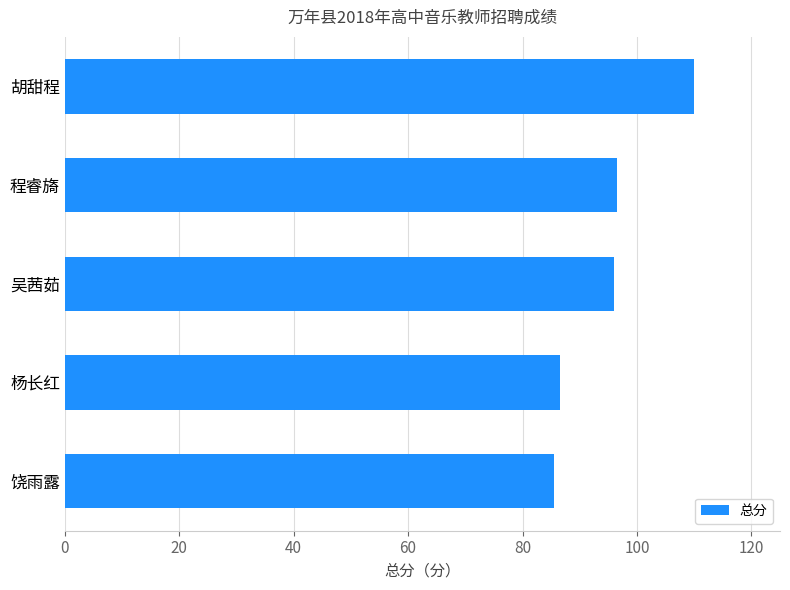

Between 胡甜程 and 杨长红, which is larger?

胡甜程